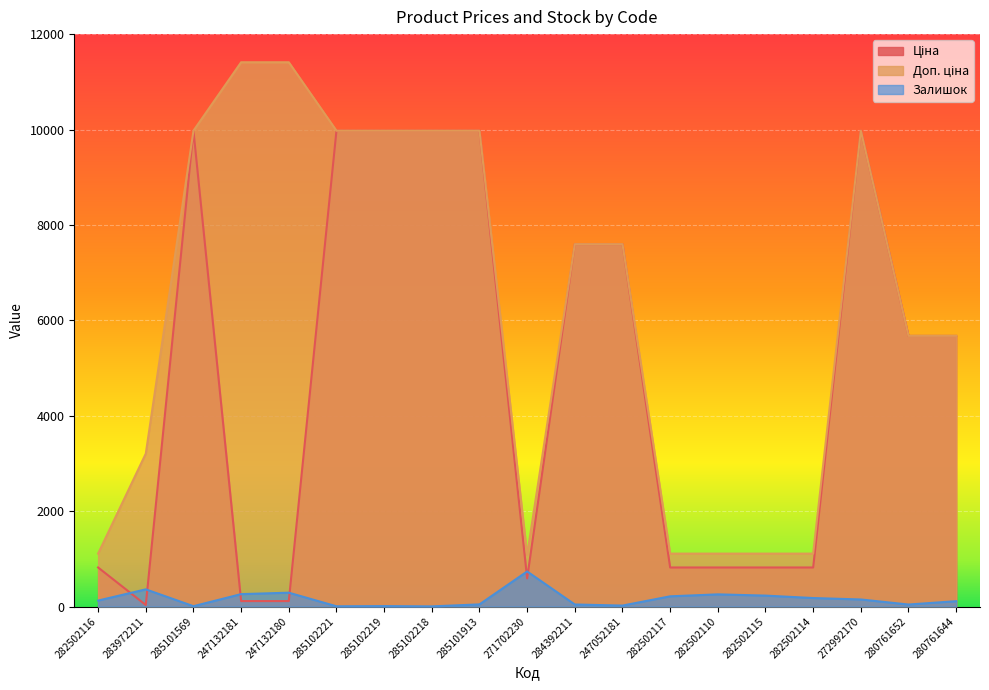

Reading left to right, list all the values displayed in this chart.

Ціна: 818.5	32.0	9975.0	114.1	114.1	9975.0	9975.0	9975.0	9975.0	589.9	7596.5	7596.5	818.5	818.5	818.5	818.5	9975.0	5673.8	5673.8
Доп. ціна: 1109.2	3205.0	9975.0	11410.0	11410.0	9975.0	9975.0	9975.0	9975.0	1081.7	7596.5	7596.5	1109.2	1109.2	1109.2	1109.2	9975.0	5673.8	5673.8
Залишок: 125.0	360.0	7.0	260.0	290.0	5.0	9.0	3.0	45.0	735.0	43.0	20.0	214.0	255.0	229.0	178.0	148.0	42.0	112.0